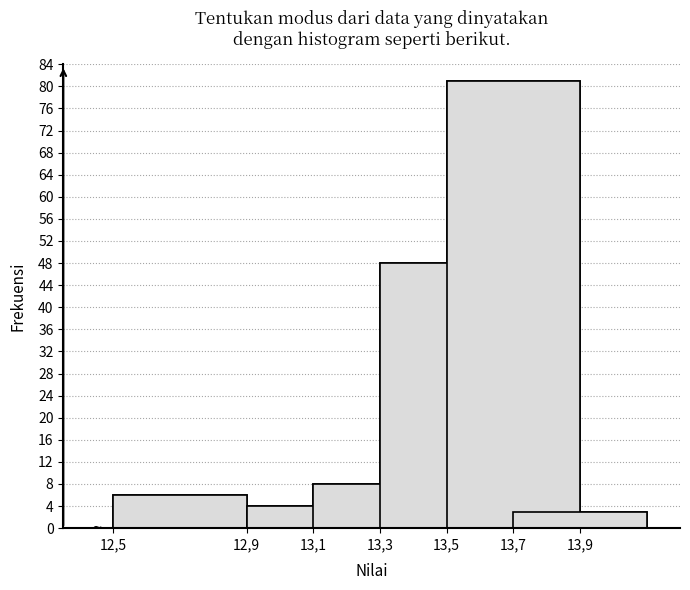

Reading right to left, list all the values displayed in this chart.

13,9=3	13,7=81	13,5=48	13,3=8	13,1=4	12,5=6